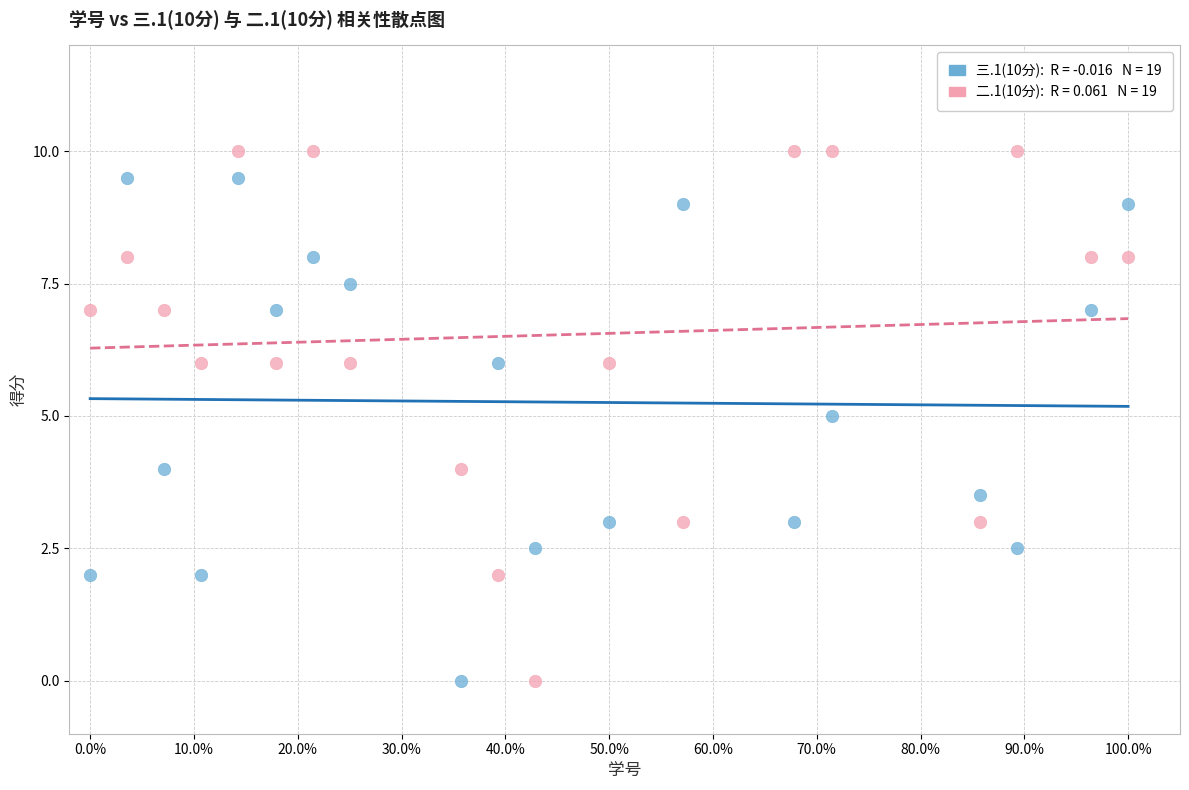

Across all data points, what is the range of Y values (max minus min)?

10.0